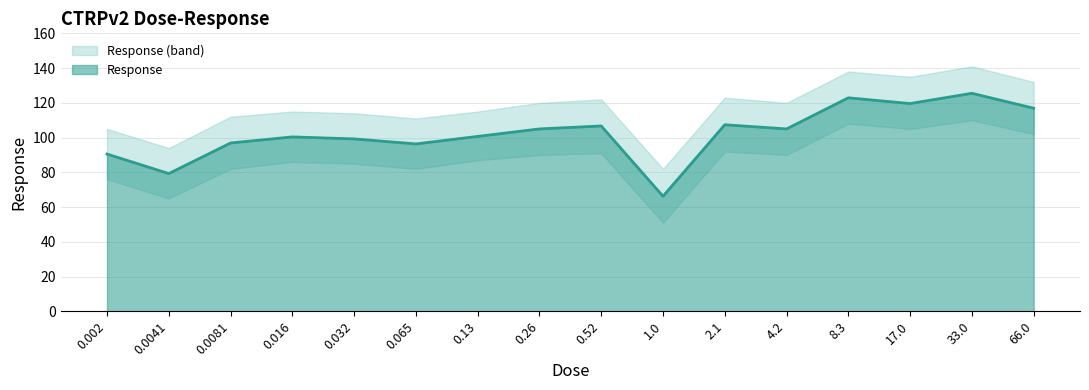

How many values exceed 105?

6